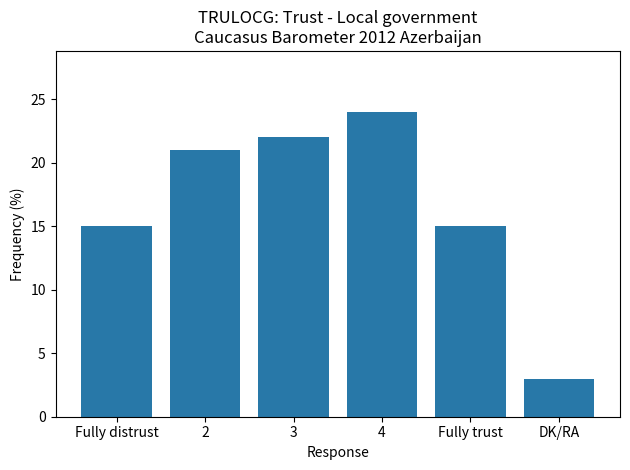

True or false: the data shows 21 at 2.

True